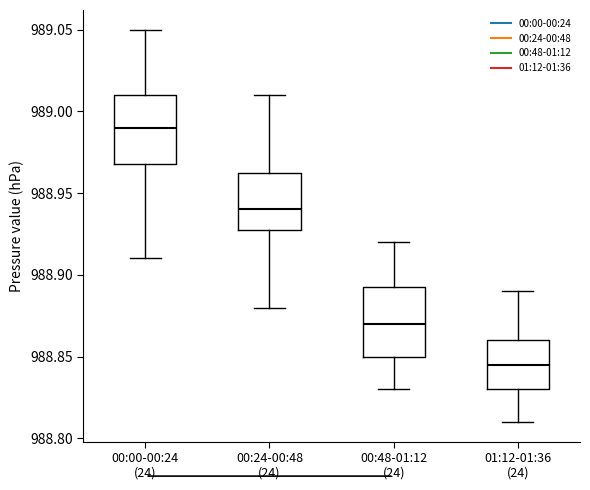

Reading left to right, transcribe this box plot: for each box, give where its median line is, the range the box spans, and where its two whiskers end, as read against the y-axis. The values are not printed on the chart, so give them approximately, as read against the axis.

00:00-00:24 (24): median 988.990, box 988.970 to 989.010, whiskers 988.910 to 989.050
00:24-00:48 (24): median 988.940, box 988.930 to 988.965, whiskers 988.880 to 989.010
00:48-01:12 (24): median 988.870, box 988.850 to 988.895, whiskers 988.830 to 988.920
01:12-01:36 (24): median 988.845, box 988.830 to 988.860, whiskers 988.810 to 988.890